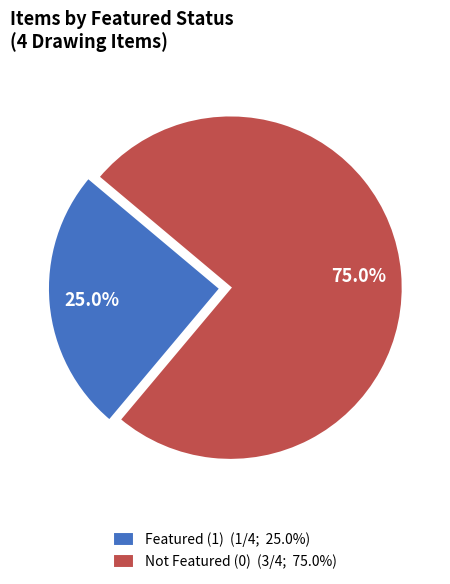

What is the ratio of the value at Not Featured (0) (3/4; 75.0%) to the value at Featured (1) (1/4; 25.0%)?

3.0